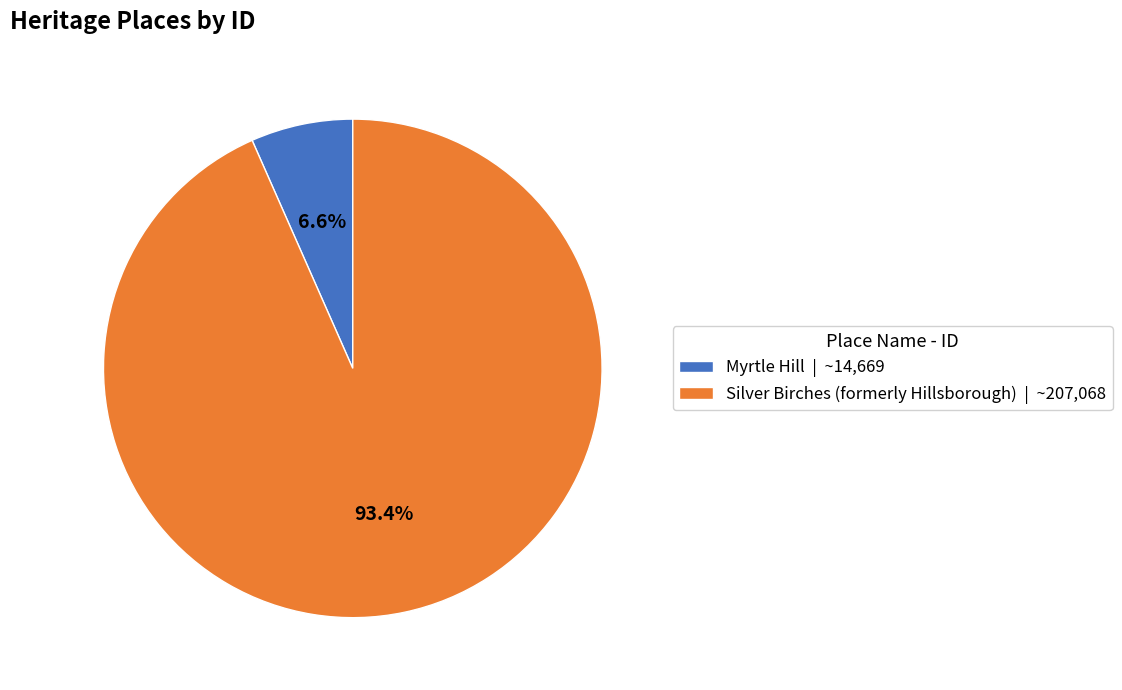

What is the majority slice?

Silver Birches (formerly Hillsborough)